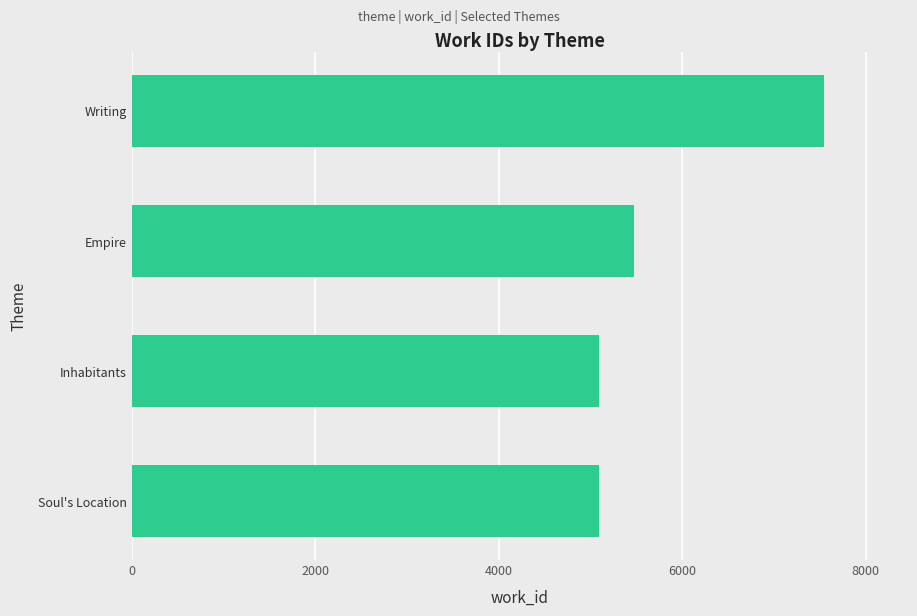

Are the bars grouped side by side (vs. stacked)?

No